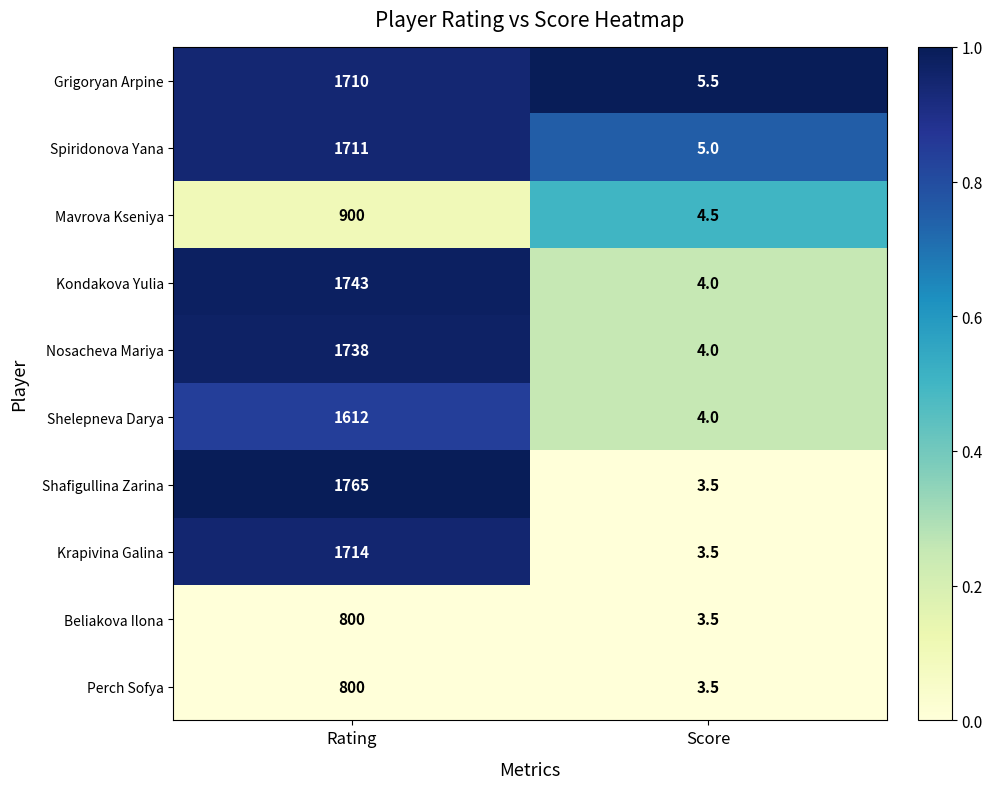

What is the difference between the maximum and minimum values in the Grigoryan Arpine series?

1704.5